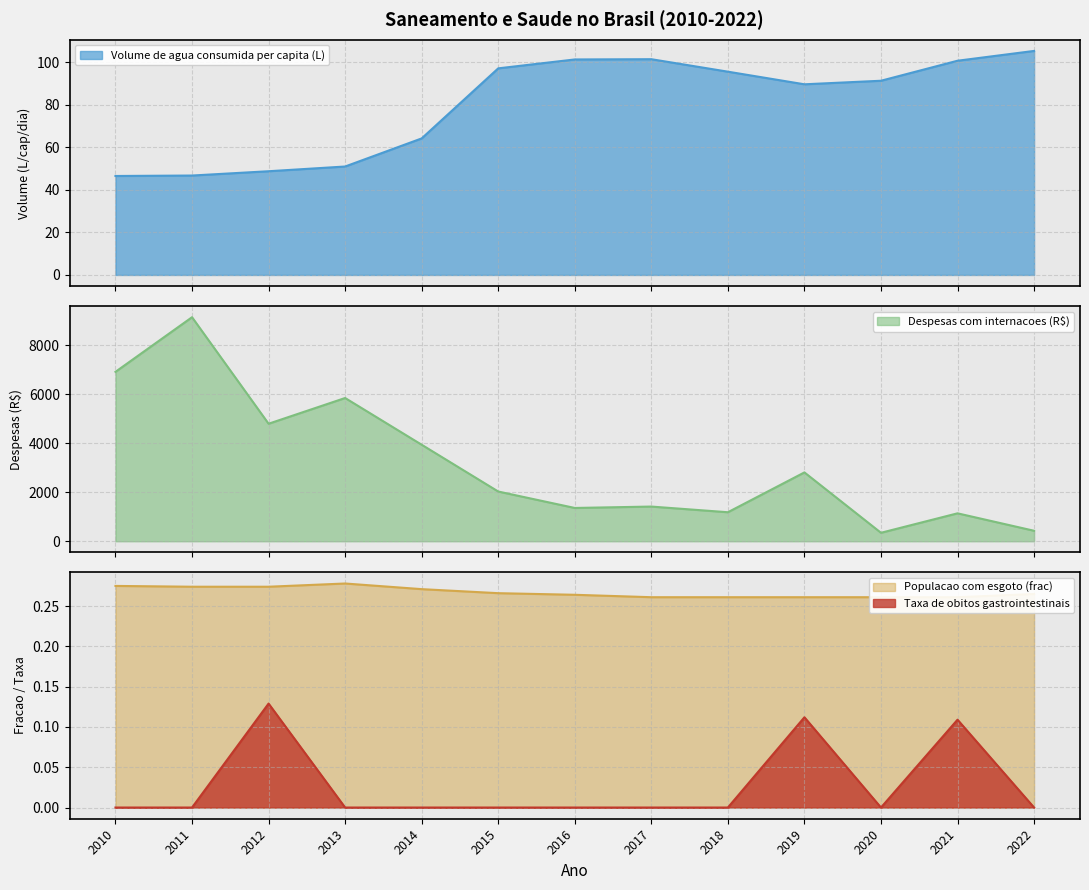

Reading left to right, list all the values displayed in this chart.

Volume de agua consumida per capita (L): 46.5	46.7	48.7	50.9	64.1	97.0	101.2	101.3	95.5	89.6	91.2	100.6	105.2
Despesas com internacoes (R$): 6913.4	9142.2	4795.1	5845.2	3938.0	2029.0	1358.0	1415.1	1183.5	2808.9	345.0	1139.1	427.4
Populacao com esgoto (frac): 0.3	0.3	0.3	0.3	0.3	0.3	0.3	0.3	0.3	0.3	0.3	0.3	0.3
Taxa de obitos gastrointestinais: 0.0	0.0	0.1	0.0	0.0	0.0	0.0	0.0	0.0	0.1	0.0	0.1	0.0